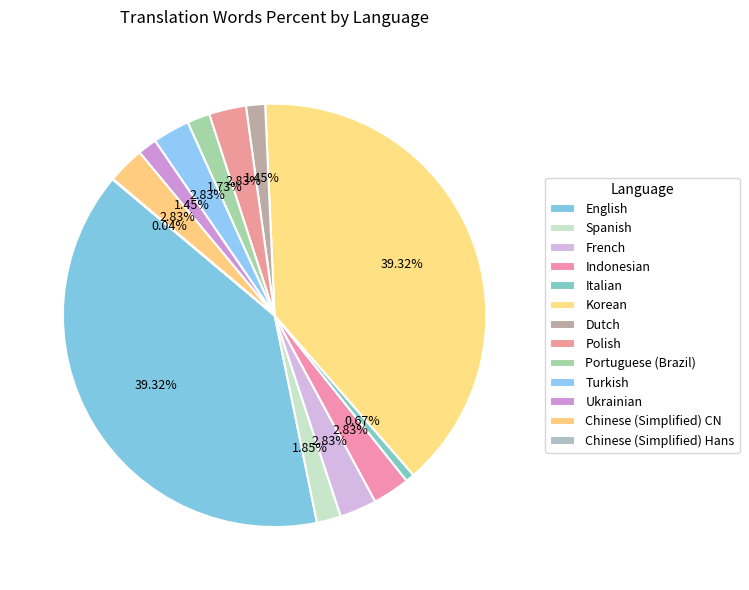

What is the ratio of the value at Ukrainian to the value at Spanish?

0.8